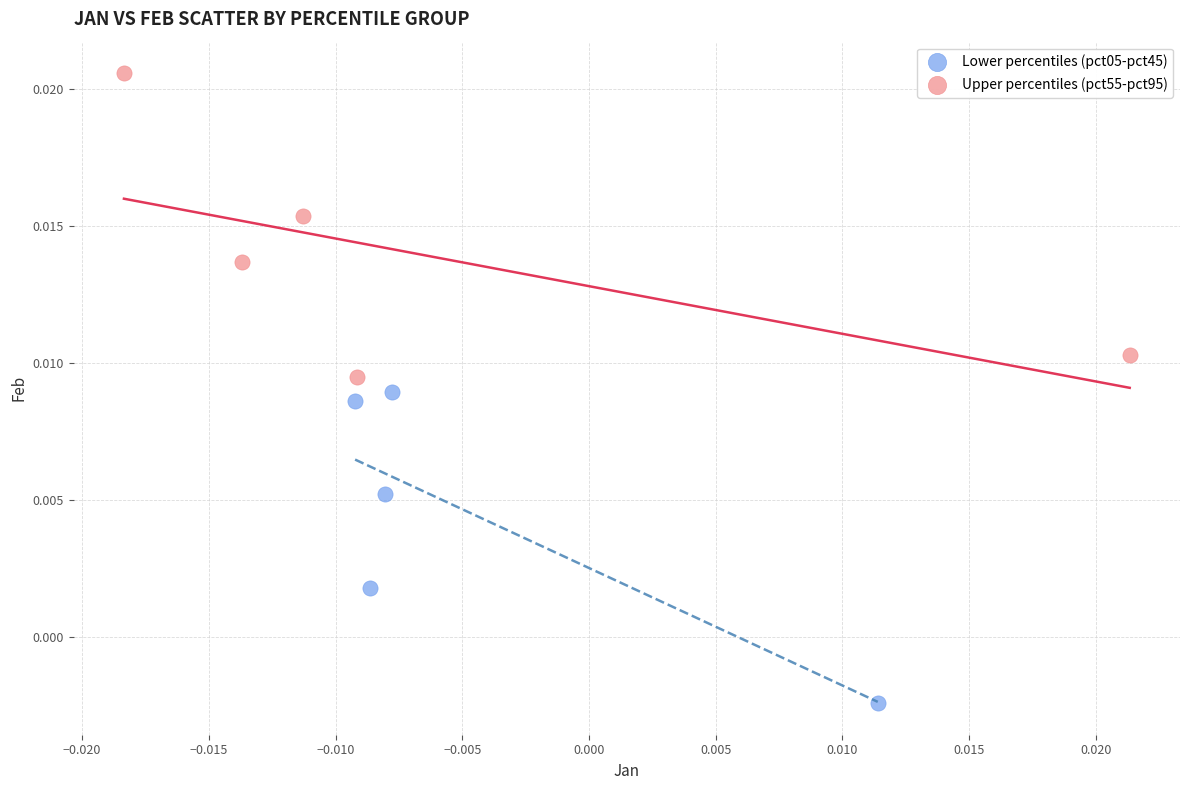

Which series reaches the maximum Y coordinate?

Upper percentiles (pct55-pct95)